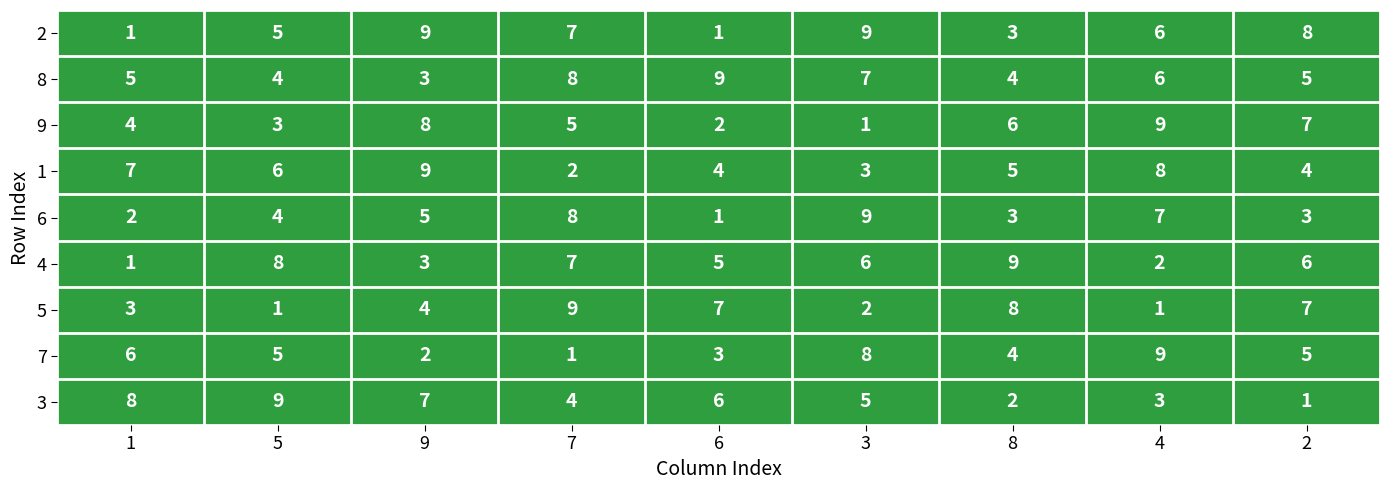

Which series changed the most between 9 and 4?

7